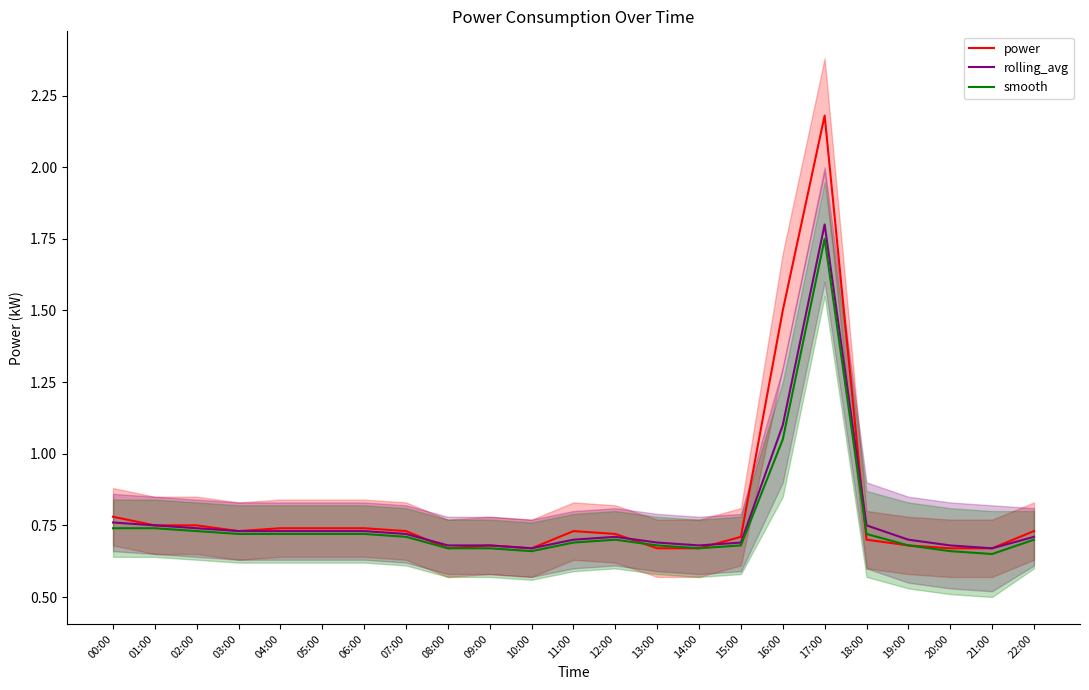

Which series has the largest total across all categories?

power